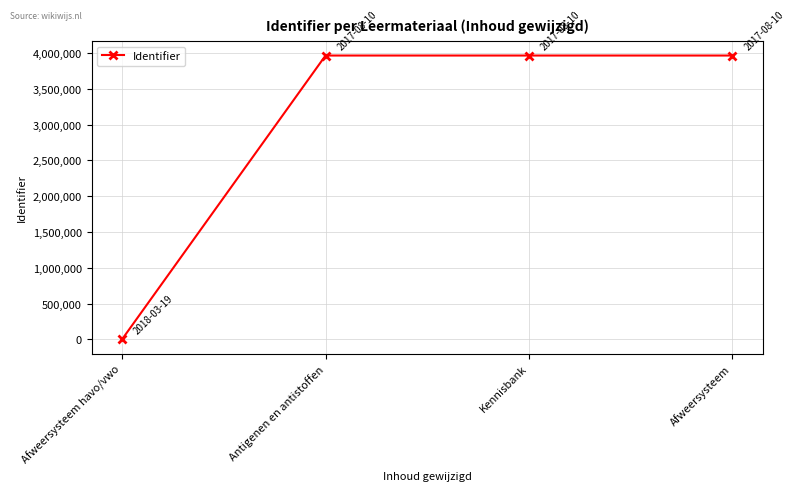

At which category does the chart reach its minimum across all series?

Afweersysteem havo/vwo